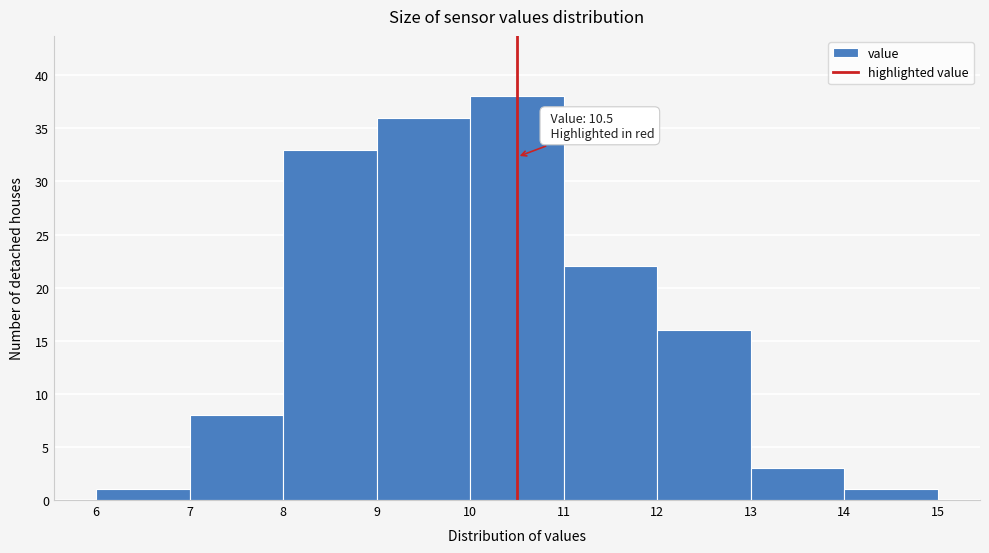

Over which range of the x-axis is the bar tallest?

10 to 11